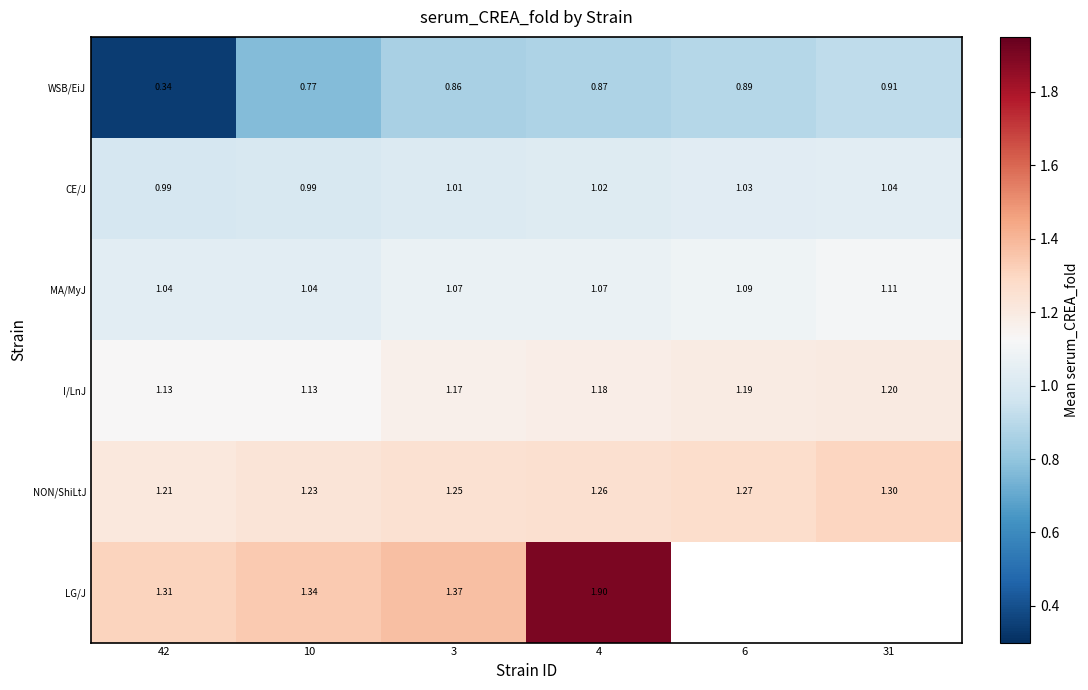

Read the I/LnJ value at 31.

1.2